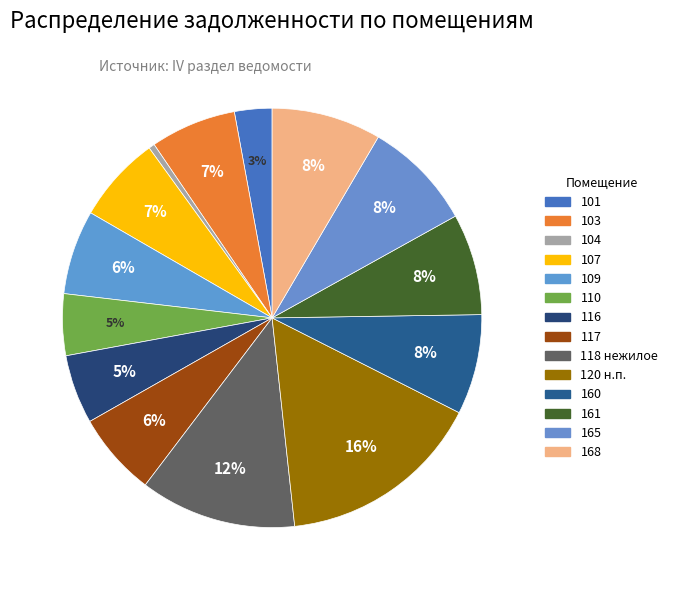

How many slices are in this pie chart?

14